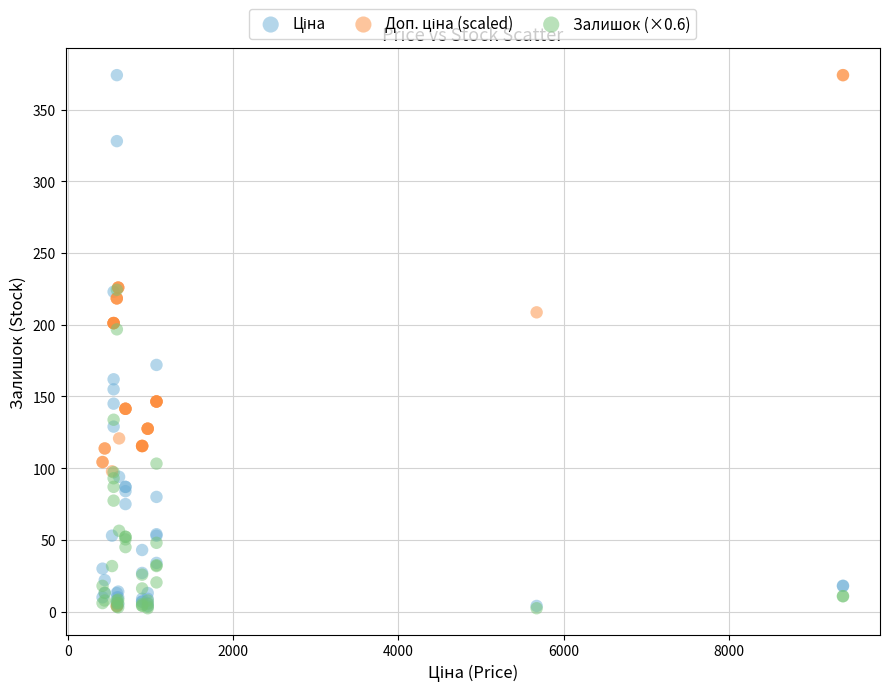

Across all series, what Y value is closest to 188?

196.8